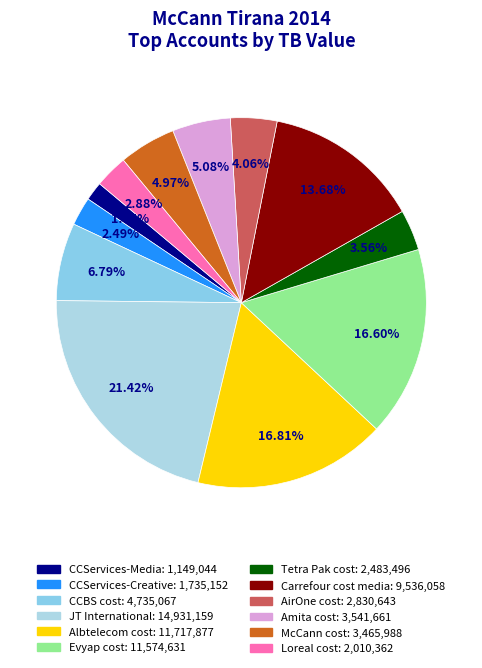

Which has a higher value, Carrefour cost media or Evyap cost?

Evyap cost